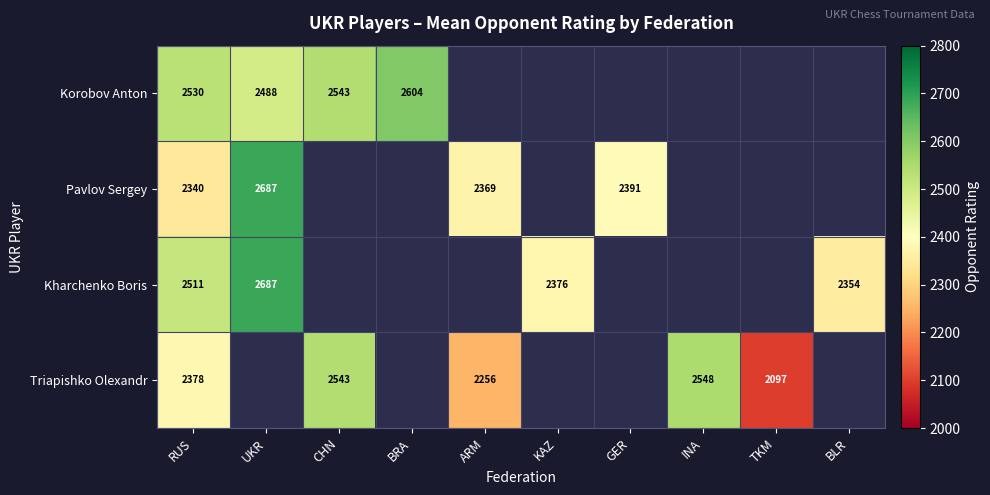

How many data points does each series have?

10